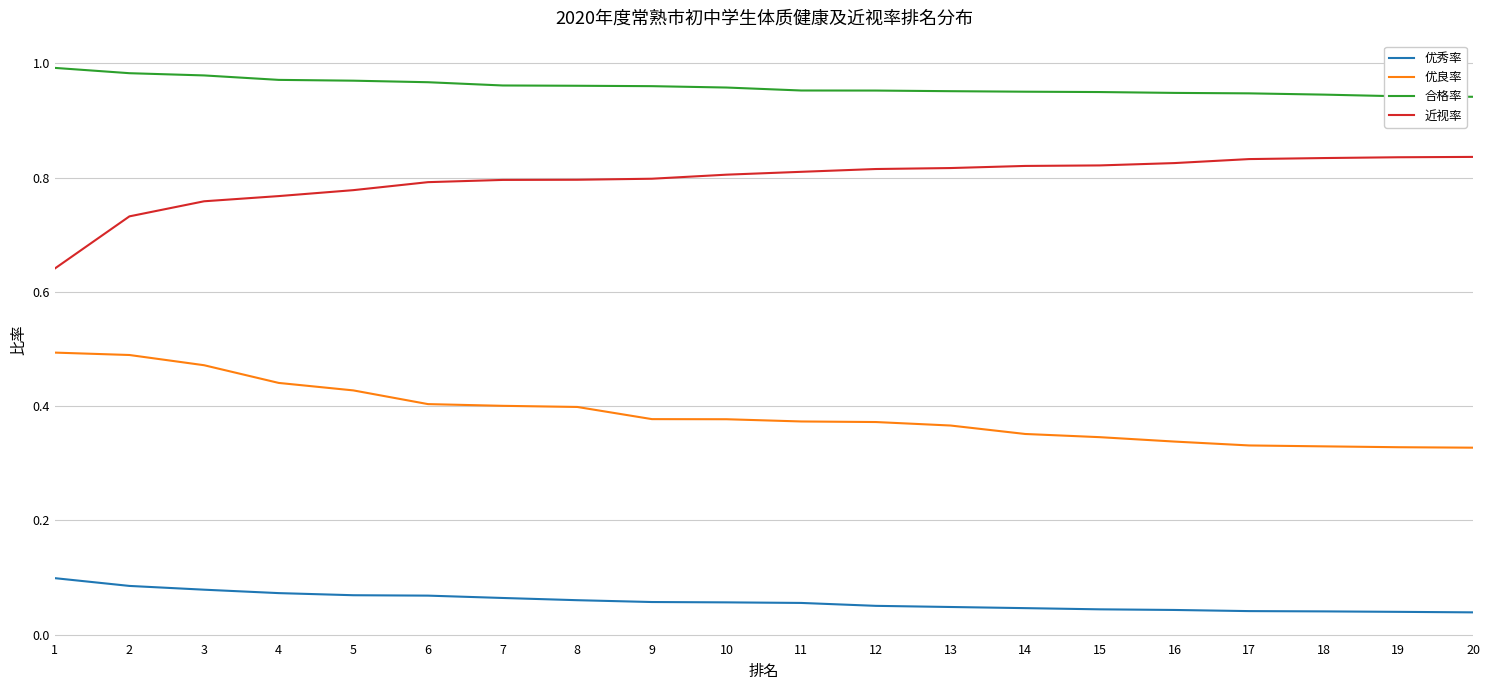

Is it true that 优良率 equals 0.6 at 13?

False